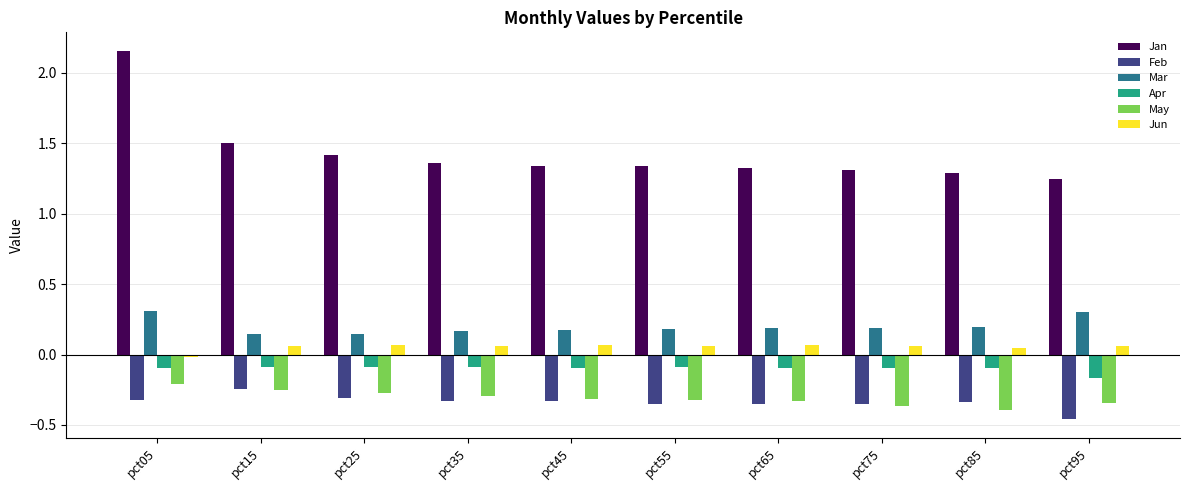

Which category has the lowest value in the Feb series?

pct95